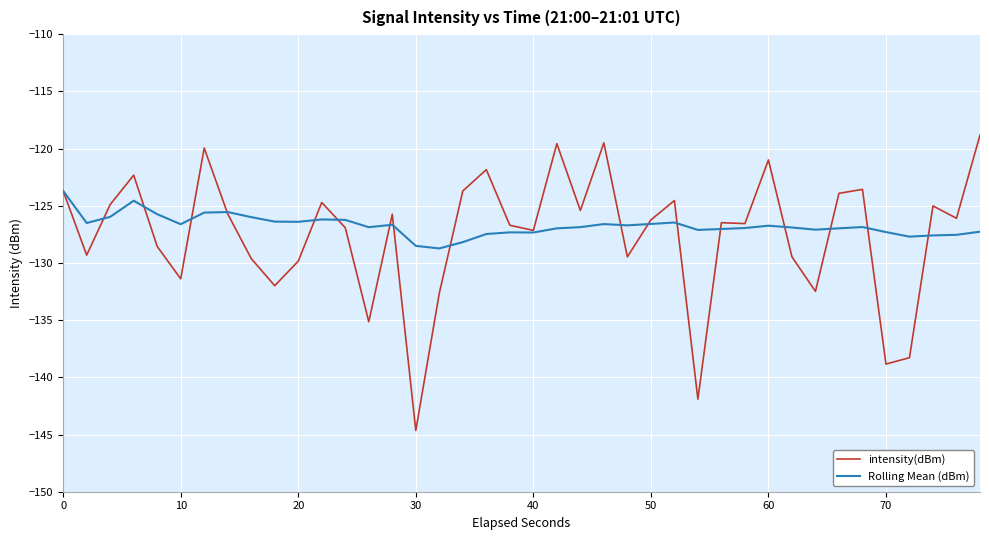

Which series has the widest spread of values?

intensity(dBm)